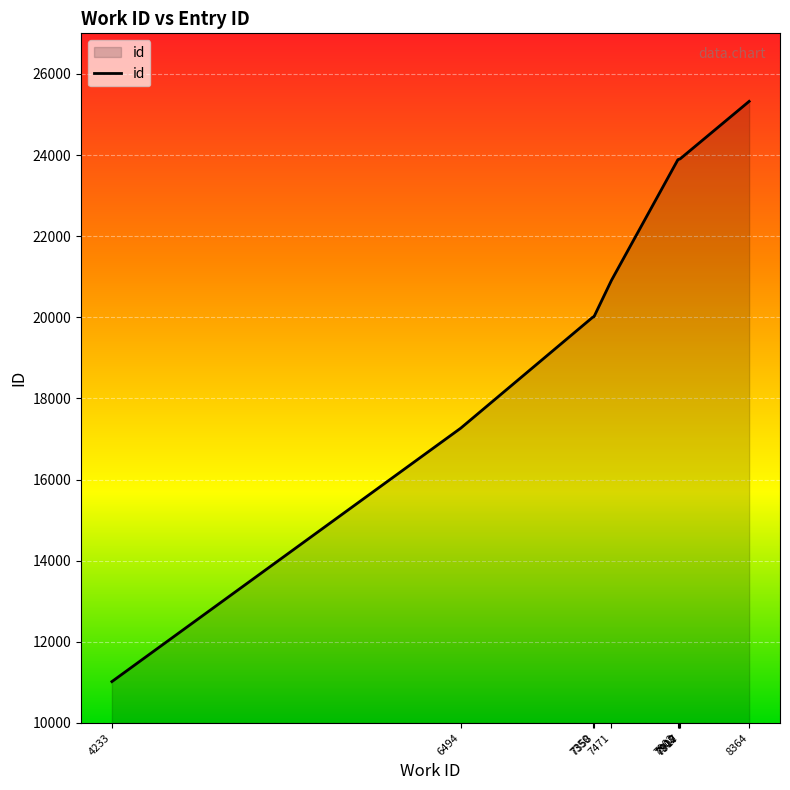

What is the maximum value shown in the chart?

25323